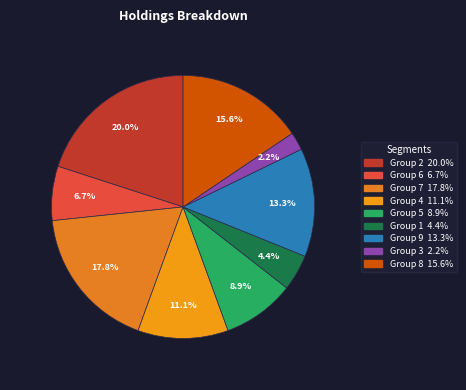

What is the smallest slice in the pie chart?

3